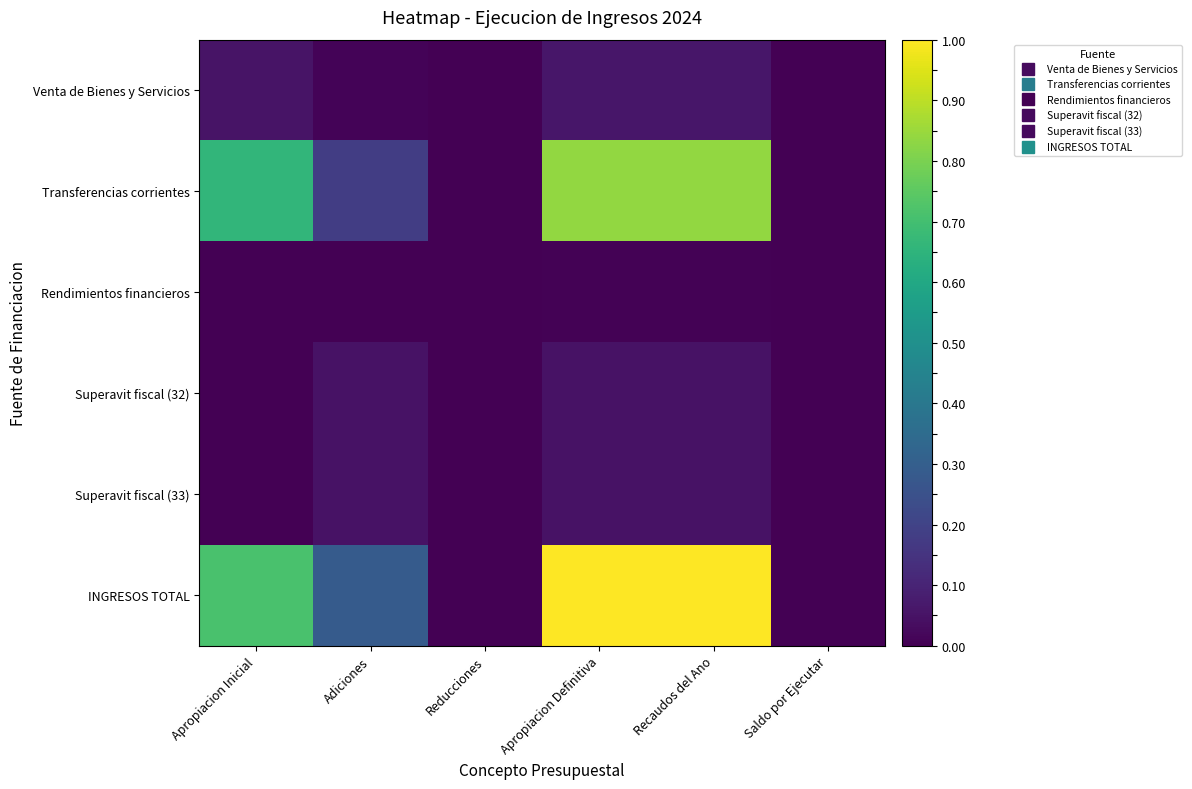

Reading left to right, list all the values displayed in this chart.

Venta de Bienes y Servicios: Apropiacion Inicial=0.1	Adiciones=0.0	Reducciones=0.0	Apropiacion Definitiva=0.1	Recaudos del Ano=0.1	Saldo por Ejecutar=0.0
Transferencias corrientes: Apropiacion Inicial=0.7	Adiciones=0.2	Reducciones=0.0	Apropiacion Definitiva=0.8	Recaudos del Ano=0.8	Saldo por Ejecutar=0.0
Rendimientos financieros: Apropiacion Inicial=0.0	Adiciones=0.0	Reducciones=0.0	Apropiacion Definitiva=0.0	Recaudos del Ano=0.0	Saldo por Ejecutar=0.0
Superavit fiscal (32): Apropiacion Inicial=0.0	Adiciones=0.0	Reducciones=0.0	Apropiacion Definitiva=0.0	Recaudos del Ano=0.0	Saldo por Ejecutar=0.0
Superavit fiscal (33): Apropiacion Inicial=0.0	Adiciones=0.0	Reducciones=0.0	Apropiacion Definitiva=0.0	Recaudos del Ano=0.0	Saldo por Ejecutar=0.0
INGRESOS TOTAL: Apropiacion Inicial=0.7	Adiciones=0.3	Reducciones=0.0	Apropiacion Definitiva=1.0	Recaudos del Ano=1.0	Saldo por Ejecutar=0.0